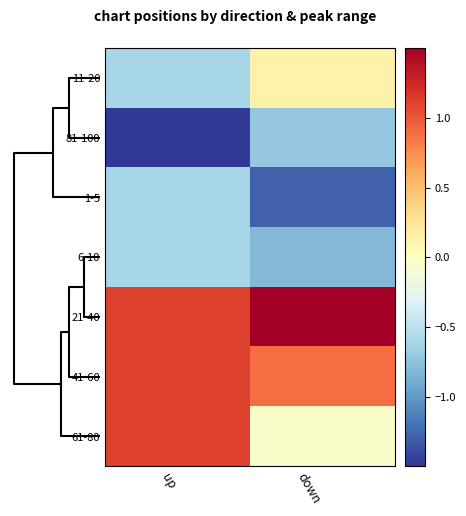

Which series has the largest range (max minus min)?

61-80